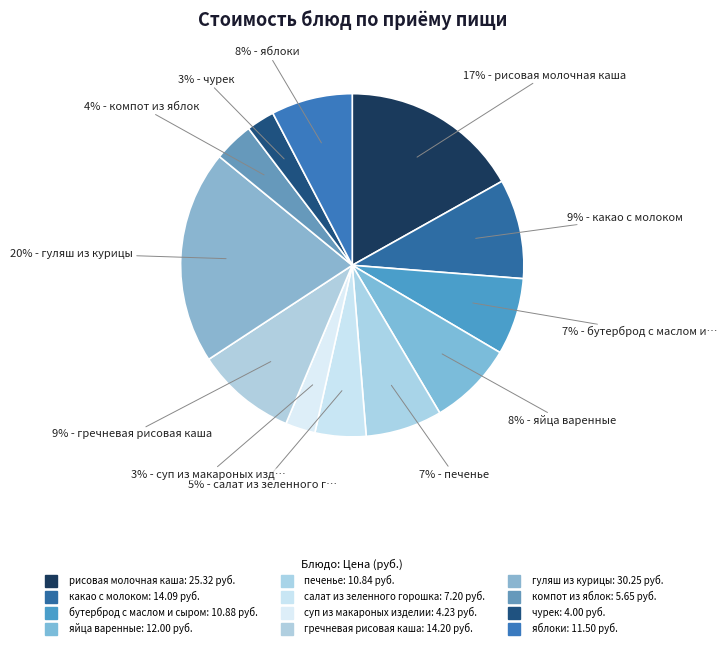

Does any single category account for the majority?

No